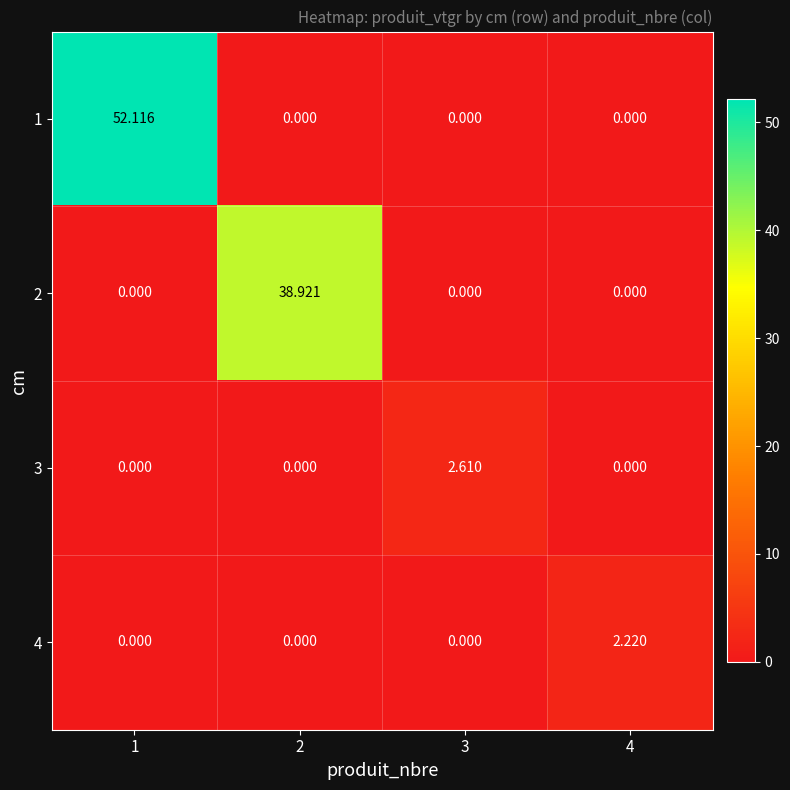

How many categories are shown in the chart?

4